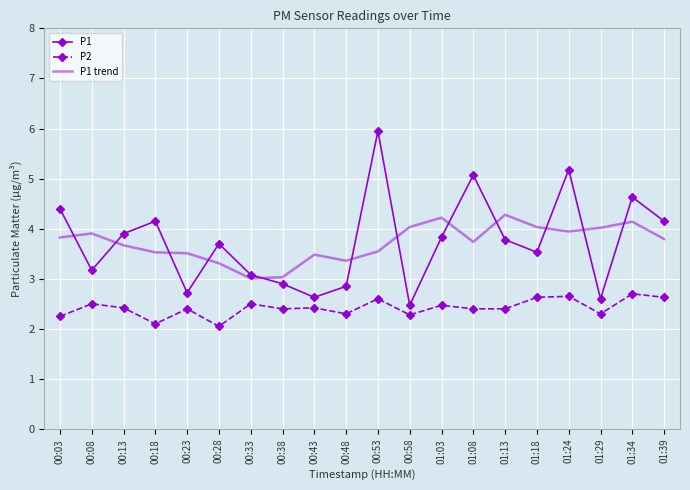

Which category has the highest value across all series?

00:53